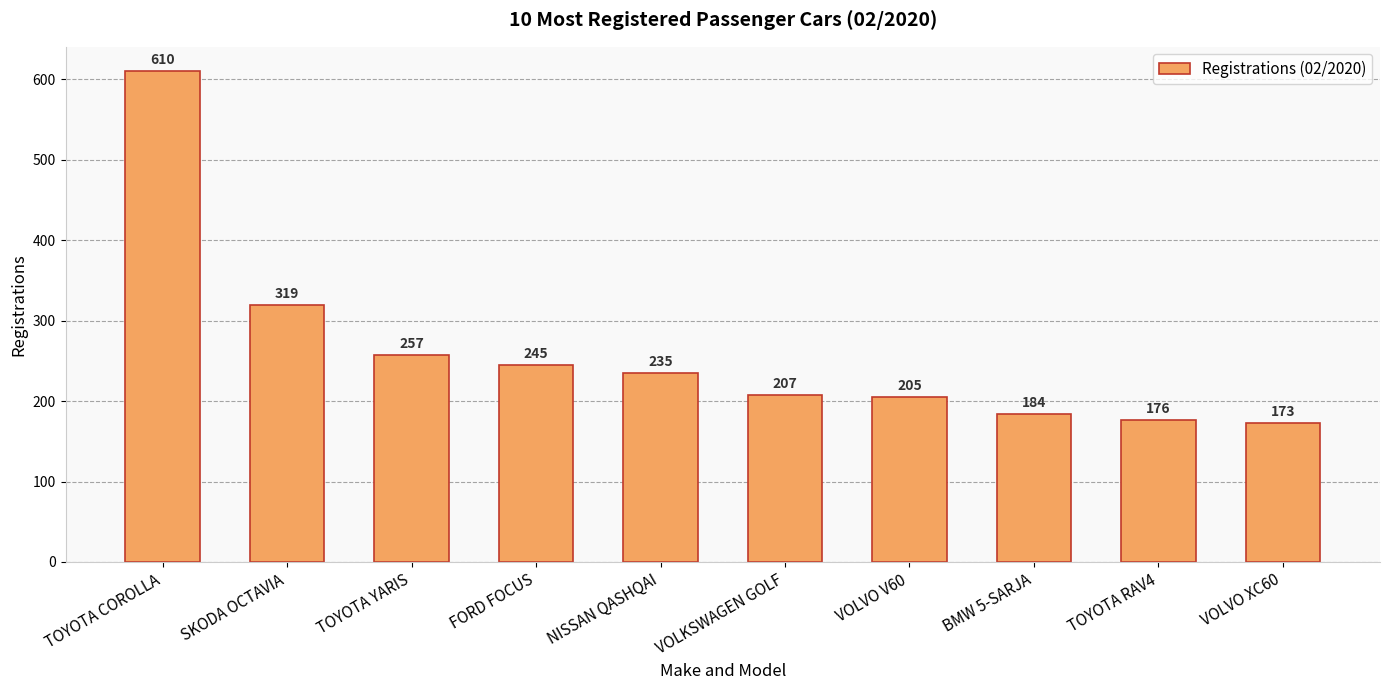

What position from the right is BMW 5-SARJA?

3